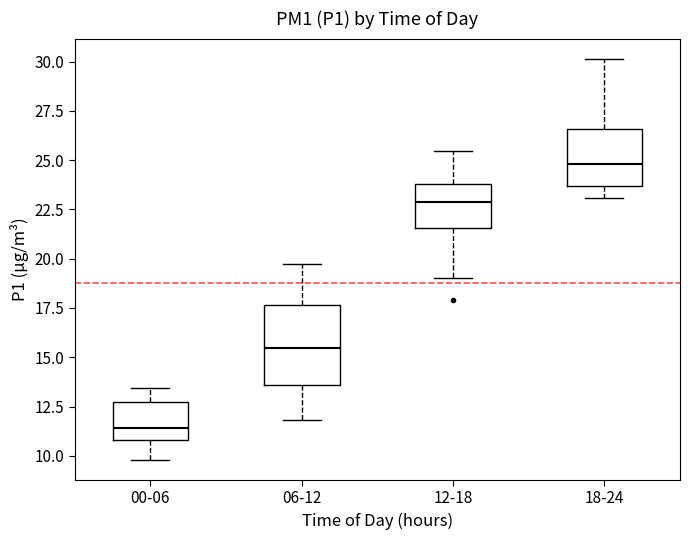

Reading left to right, read every box against the y-axis: the position of its median line, the range the box covers, and the ends of its whiskers. The values are not printed on the chart, so give them approximately, as read against the axis.

00-06: median 11.5, box 11.0 to 12.5, whiskers 10.0 to 13.5
06-12: median 15.5, box 13.5 to 17.5, whiskers 12.0 to 20.0
12-18: median 23.0, box 21.5 to 24.0, whiskers 19.0 to 25.5
18-24: median 25.0, box 23.5 to 26.5, whiskers 23.0 to 30.0